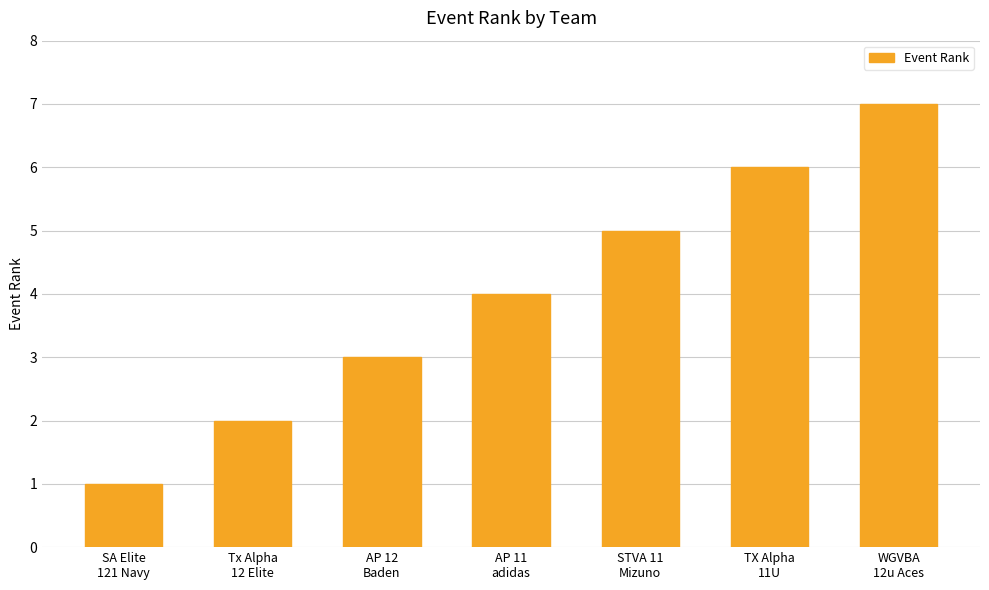

Count the number of data series in this chart.

1